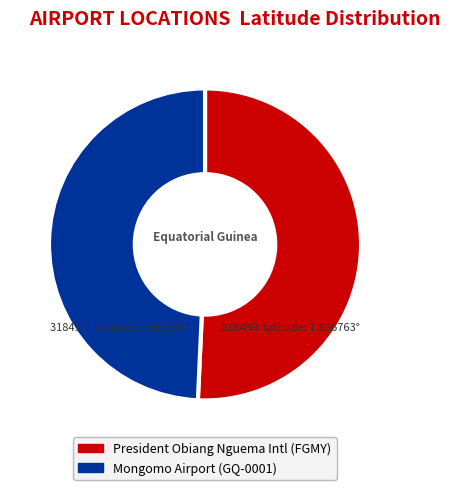

Count the number of slices in the pie.

2